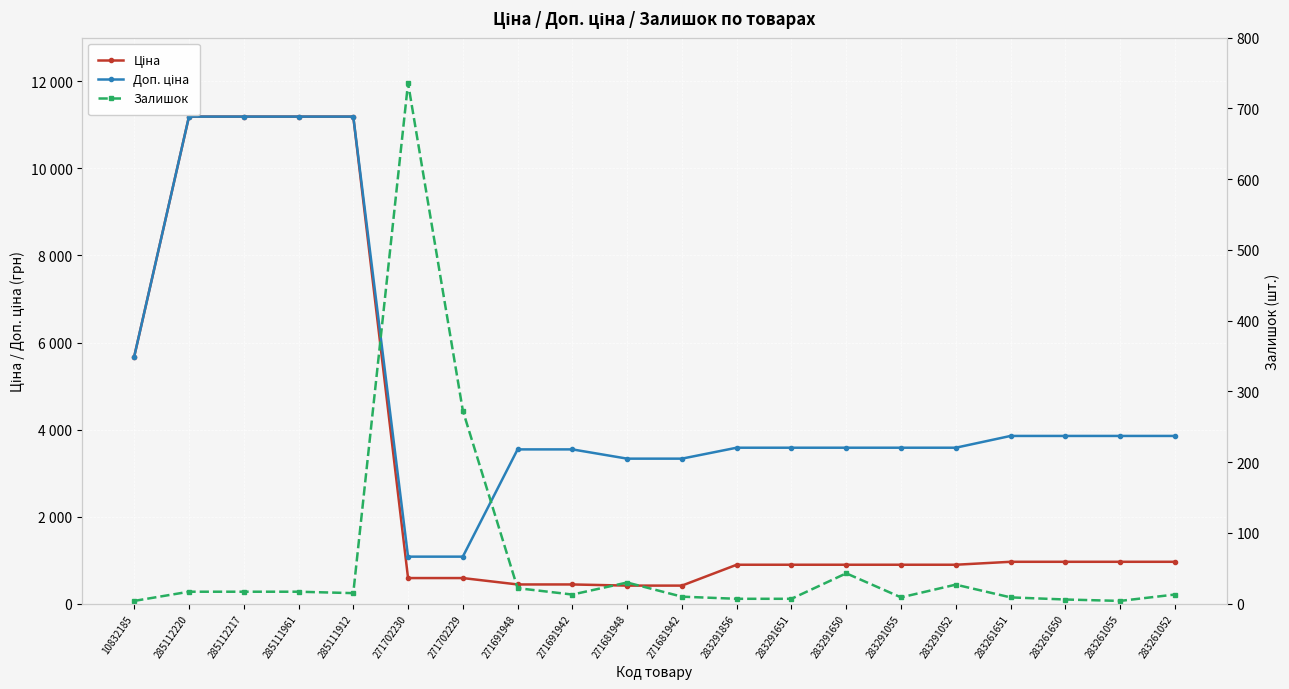

Count the number of categories in the chart.

20